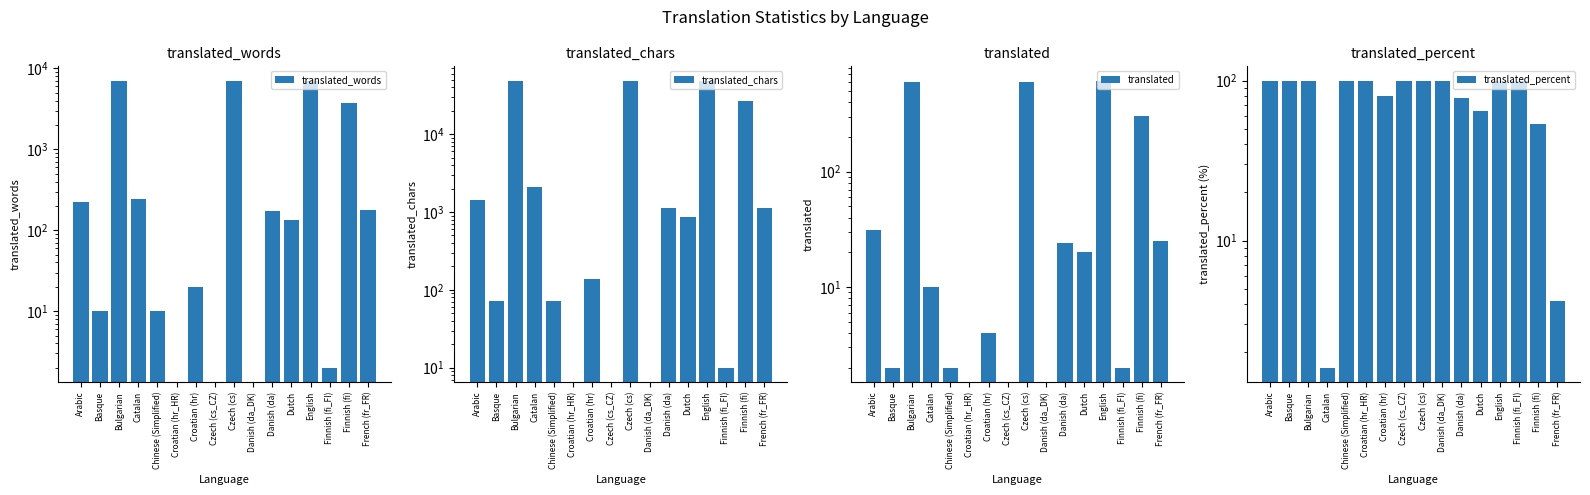

True or false: translated has a value of 0.0 at Croatian (hr_HR).

True